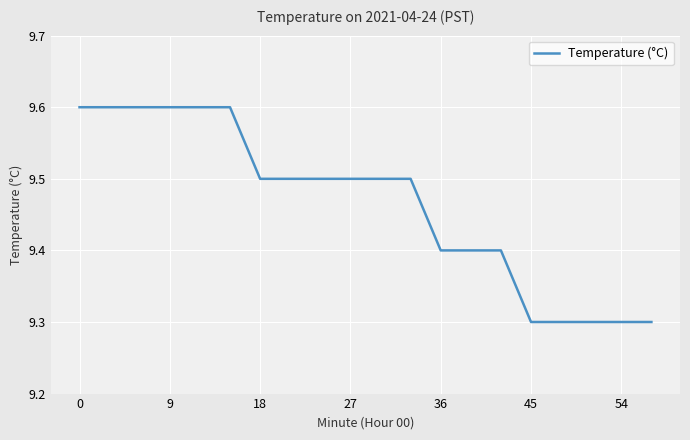

What is the maximum value shown in the chart?

9.6